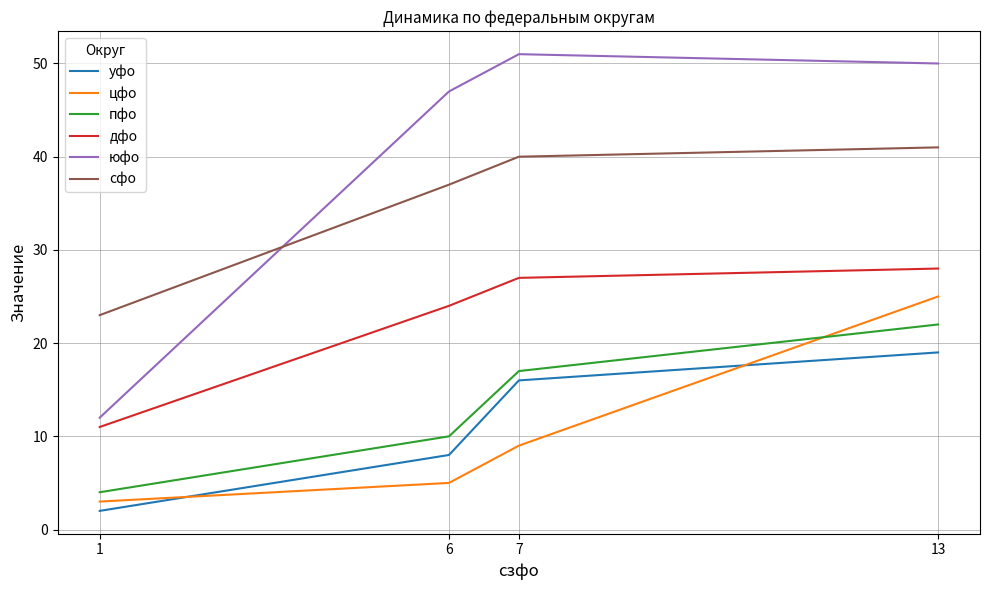

What is the sum of the уфо values at 6 and 1?

10